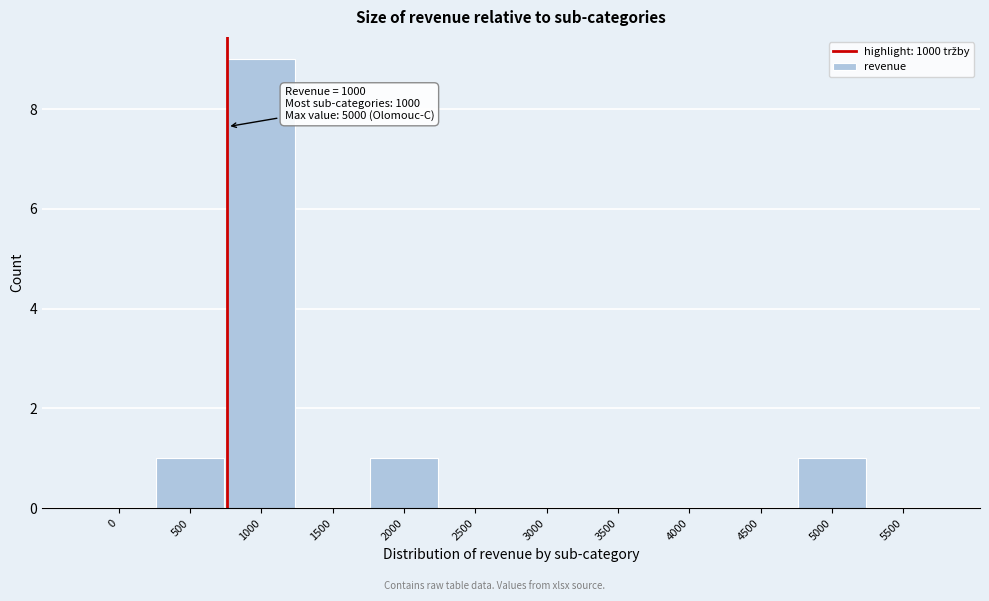

Reading left to right, list all the values displayed in this chart.

0=0	500=1	1000=9	1500=0	2000=1	2500=0	3000=0	3500=0	4000=0	4500=0	5000=1	5500=0